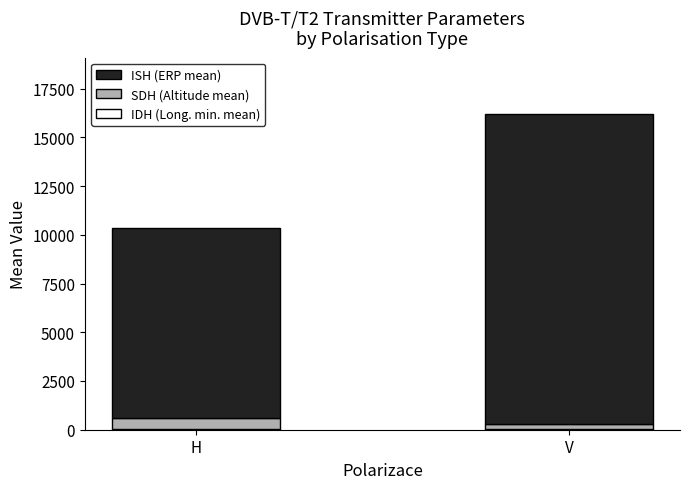

At which category is the sum across all series the highest?

V